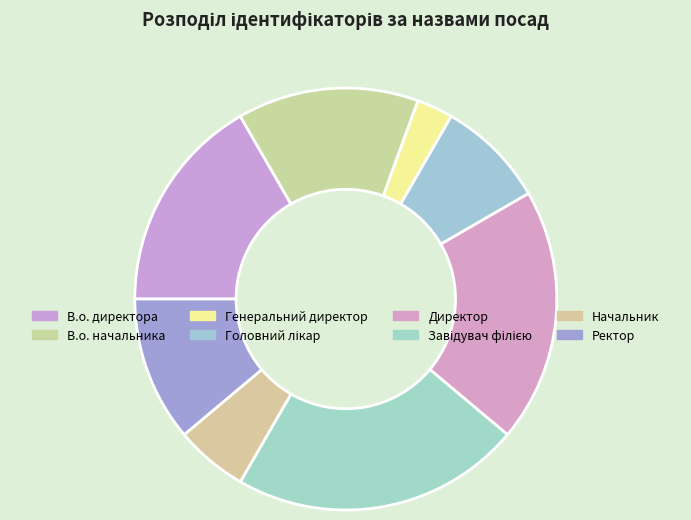

Does Ректор represent more than half of the total?

No